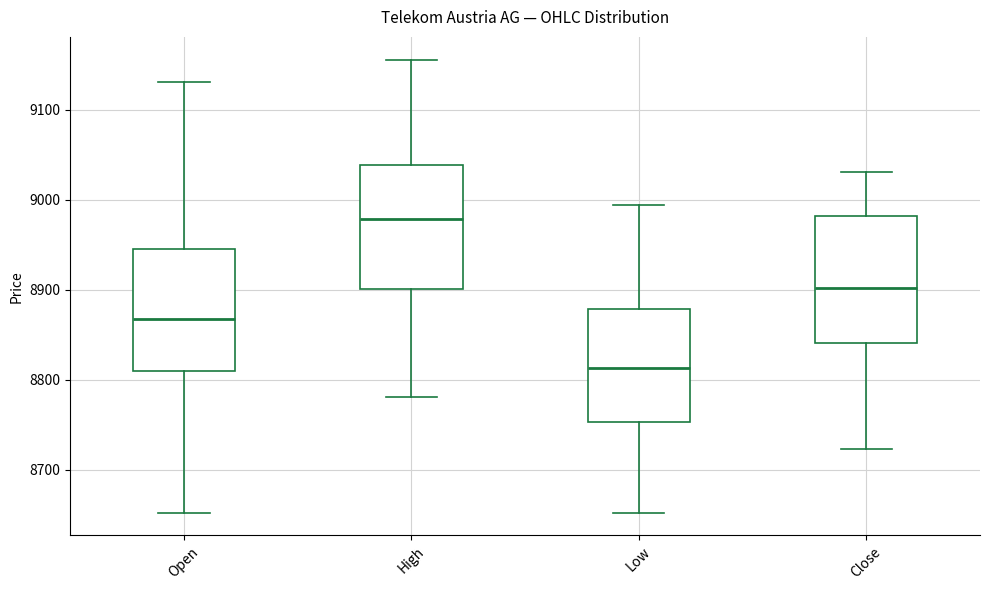

Which box's median line is the lowest?

Low